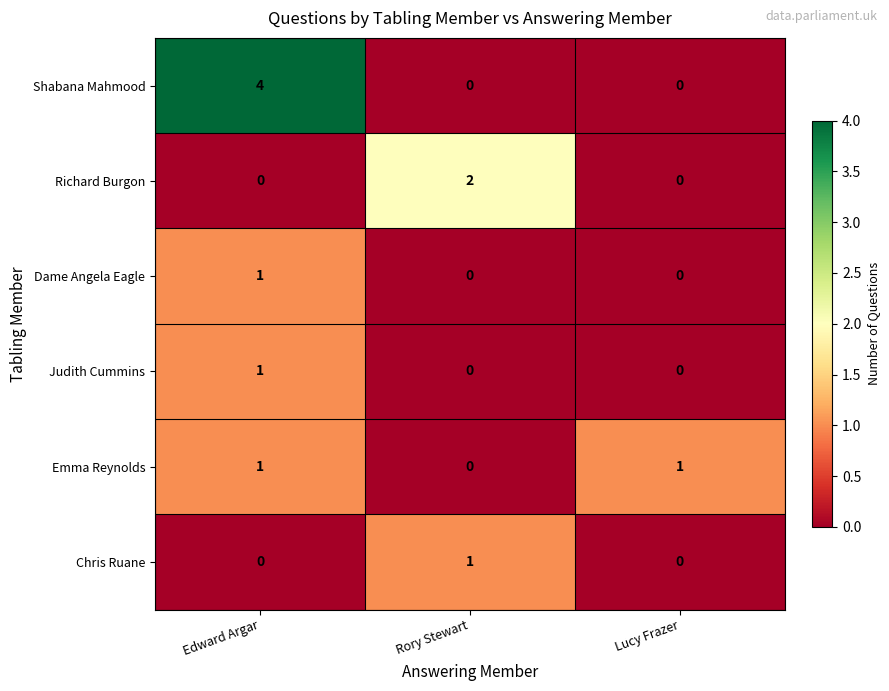

The Judith Cummins series shows 0 at Lucy Frazer. True or false?

True